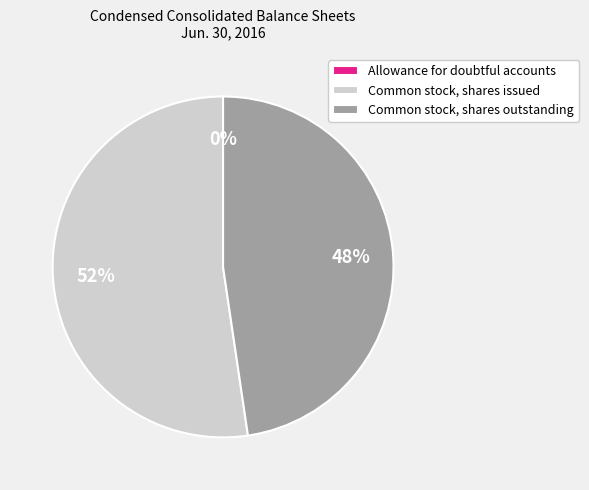

True or false: Common stock, shares outstanding accounts for 57% of the total.

False